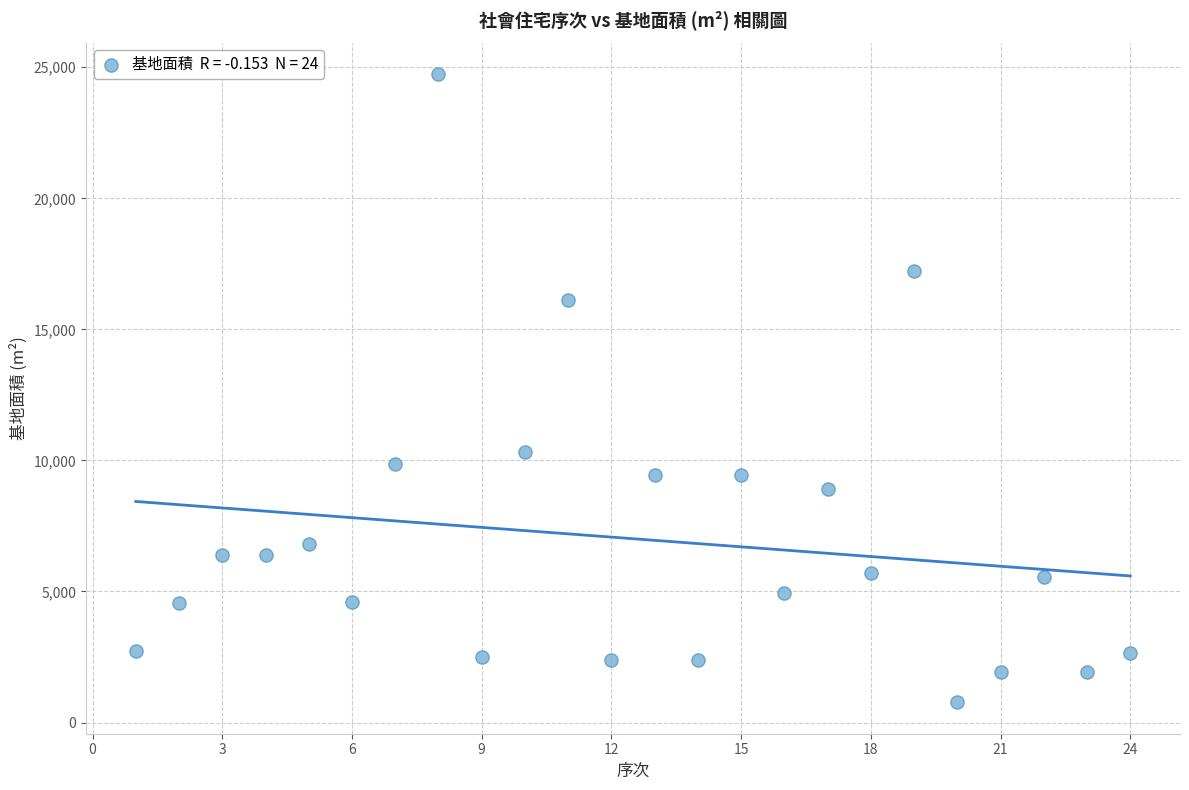

What is the range of X values (max minus min)?

23.0